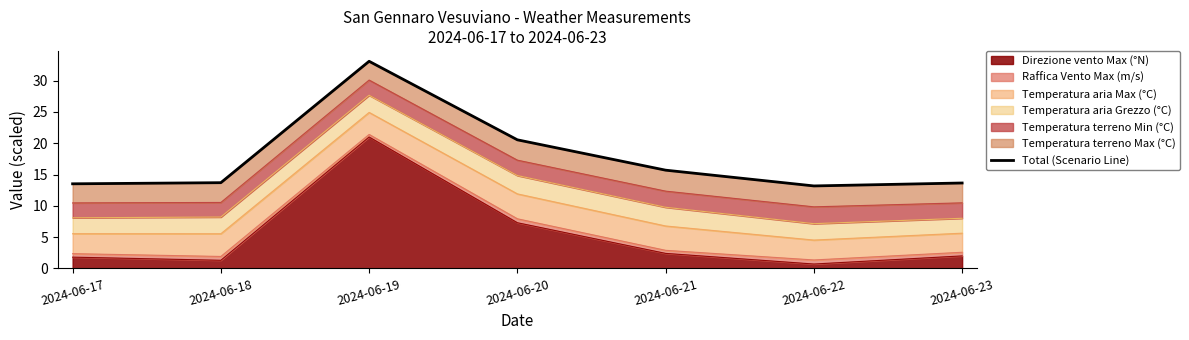

What is the value of the 3rd point from the left?

33.1